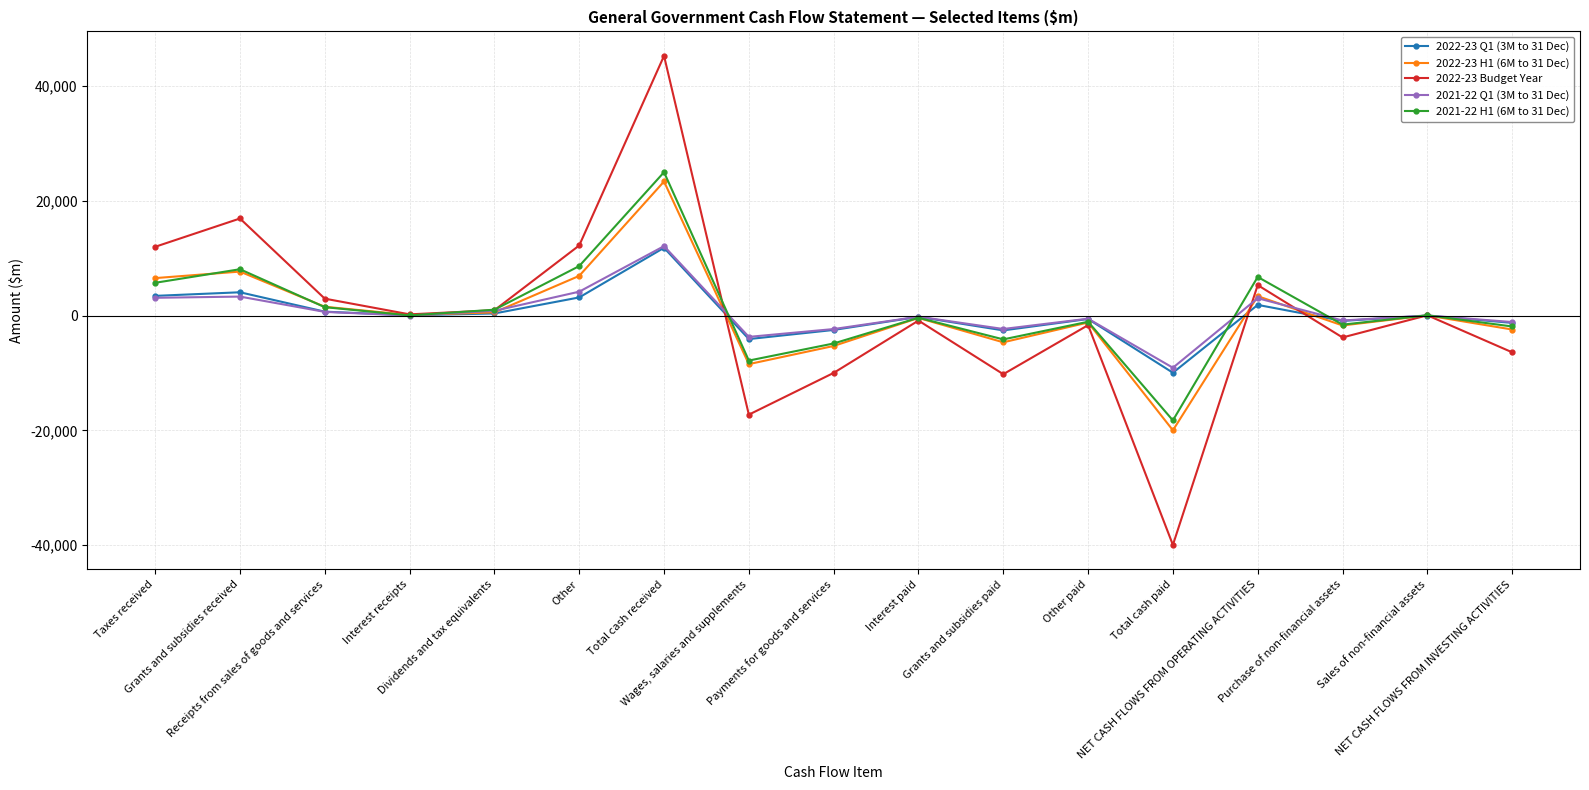

True or false: 2021-22 Q1 (3M to 31 Dec) has a value of 3035 at NET CASH FLOWS FROM OPERATING ACTIVITIES.

True